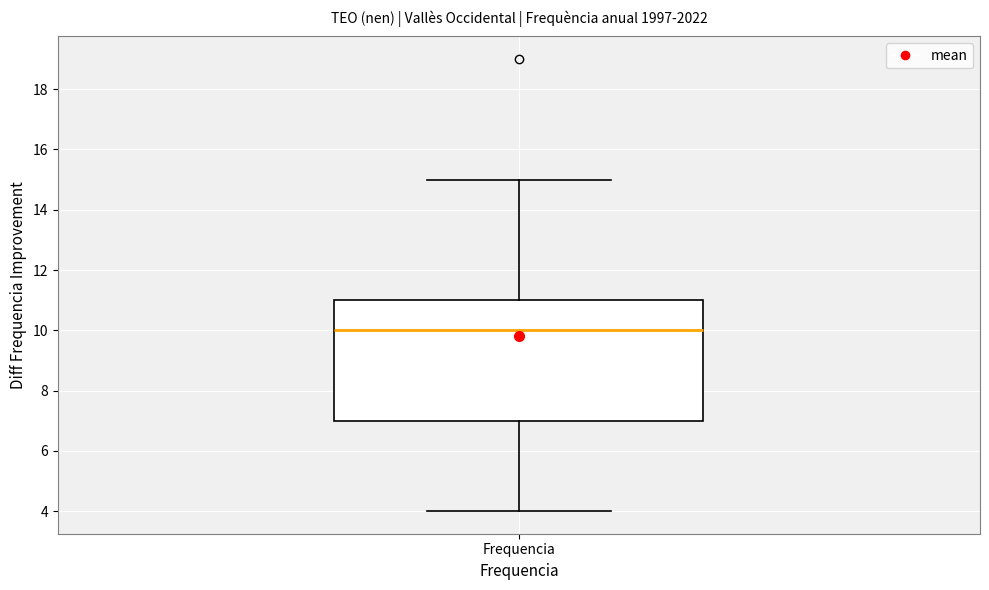

Read this box plot against the y-axis: the position of the median line, the range covered by the box, and the ends of both whiskers. The values are not printed on the chart, so give them approximately, as read against the axis.

median 10, box 7 to 11, whiskers 4 to 15